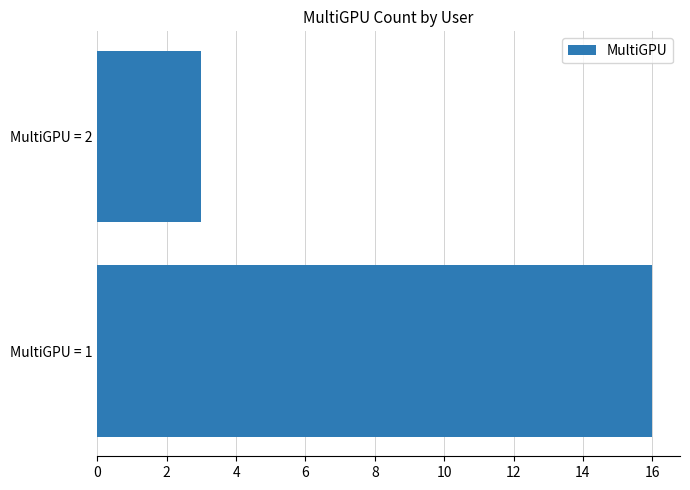

What is the greatest value displayed?

16